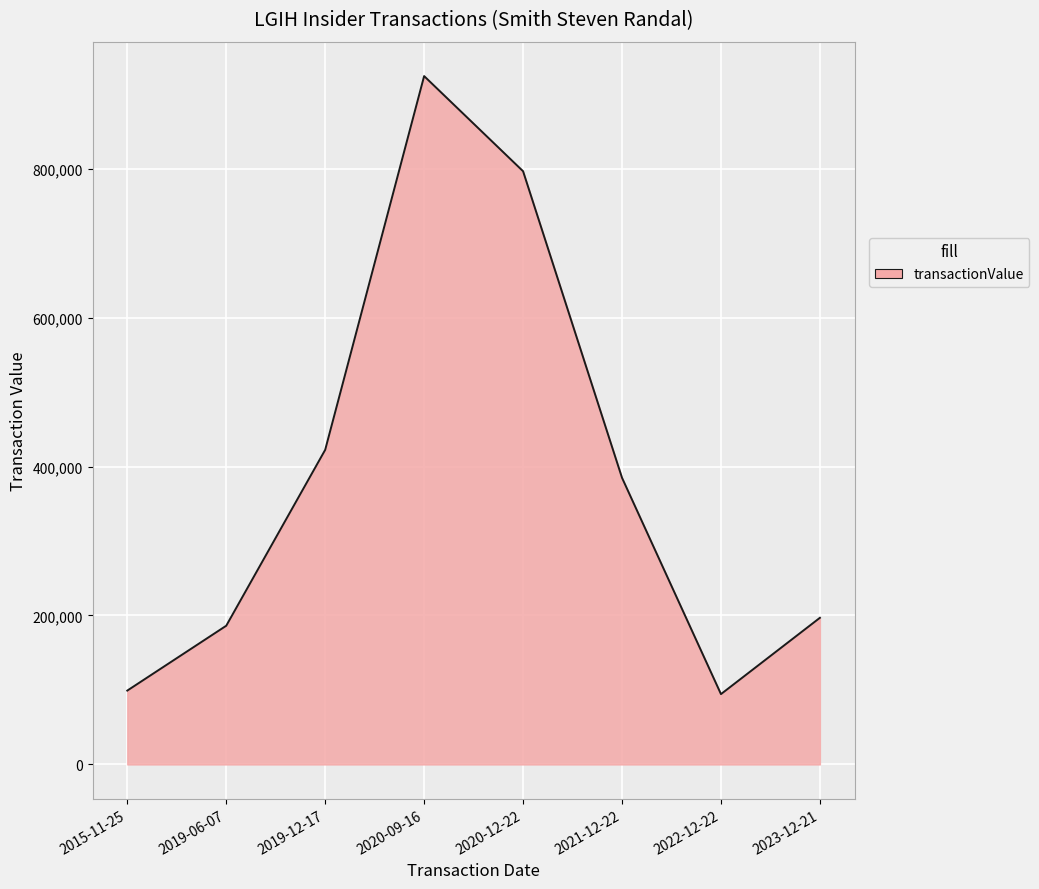

What is the maximum value shown in the chart?

924240